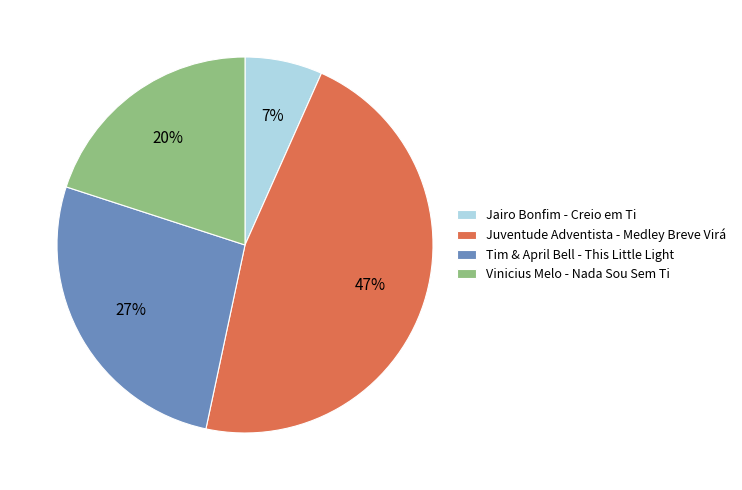

How many segments does this pie chart have?

4